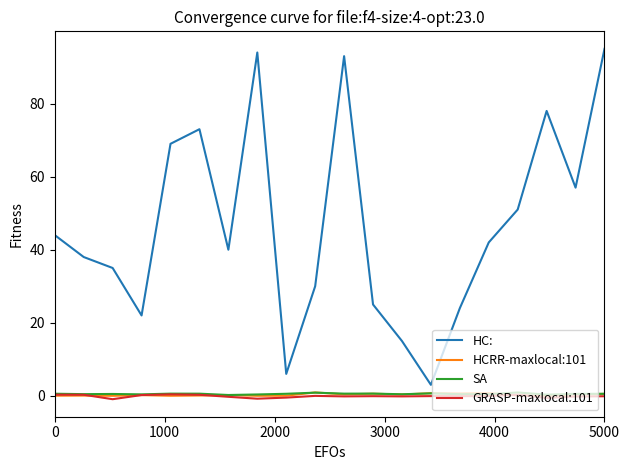

What is the maximum value for HCRR-maxlocal:101?

0.9